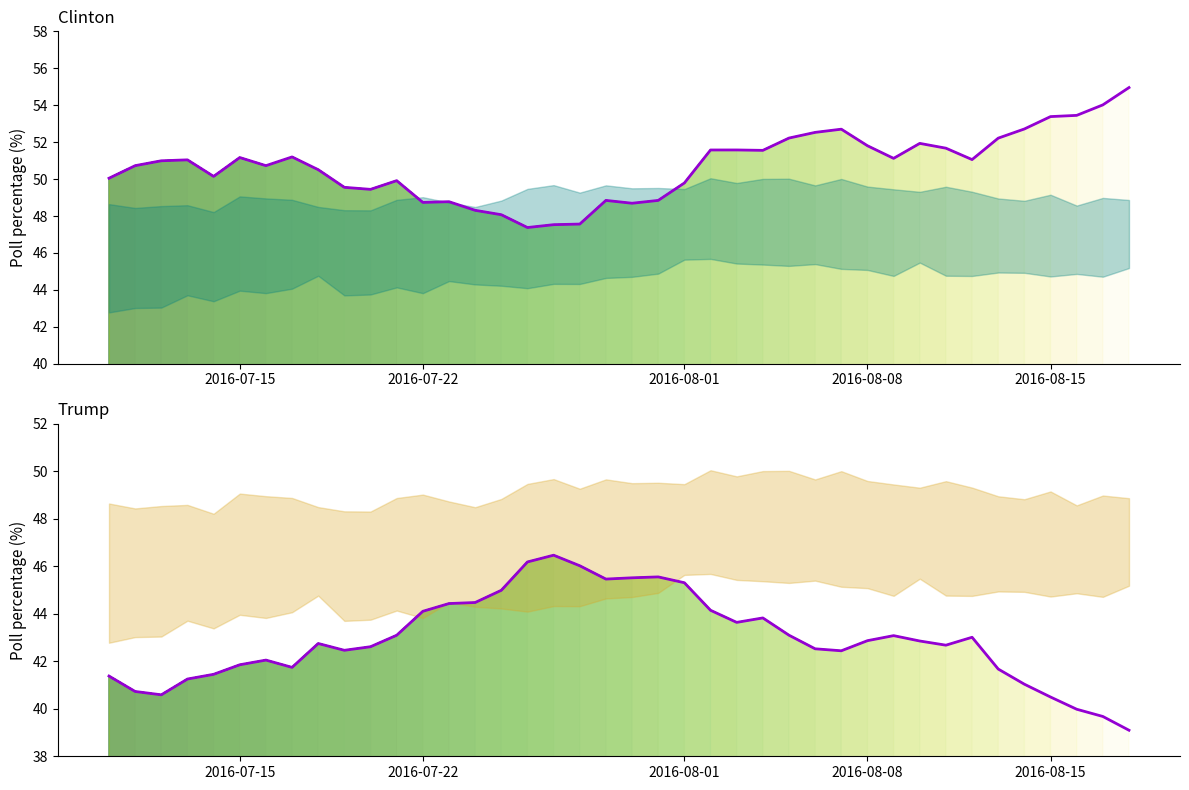

The value of Clinton at 27 is 26.1. True or false?

False